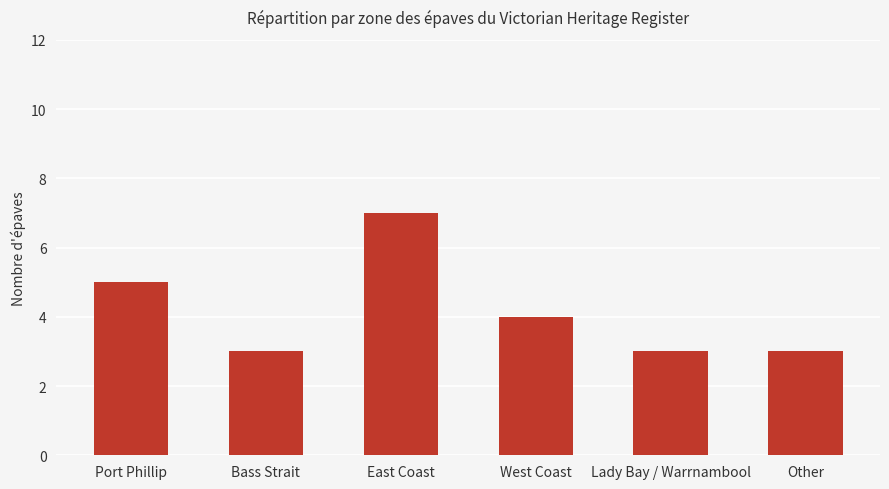

Is it true that the value at Lady Bay / Warrnambool is 3?

True